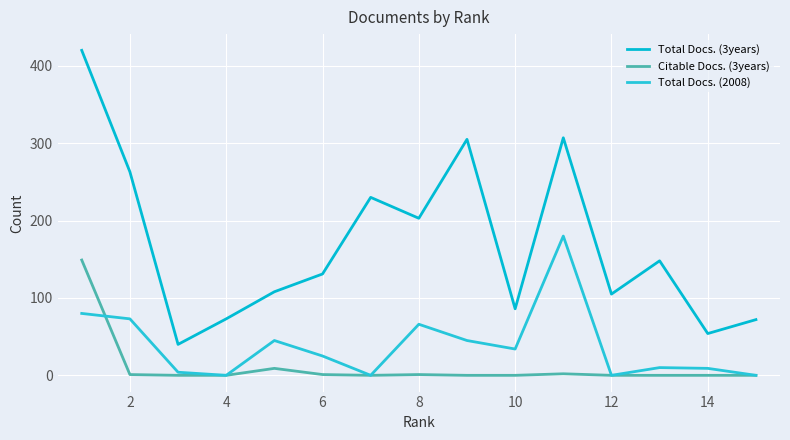

Reading left to right, extract all data points from this chart.

Total Docs. (3years): 420	263	40	73	108	131	230	203	305	86	307	105	148	54	72
Citable Docs. (3years): 149	1	0	0	9	1	0	1	0	0	2	0	0	0	0
Total Docs. (2008): 80	73	4	0	45	25	0	66	45	34	180	0	10	9	0